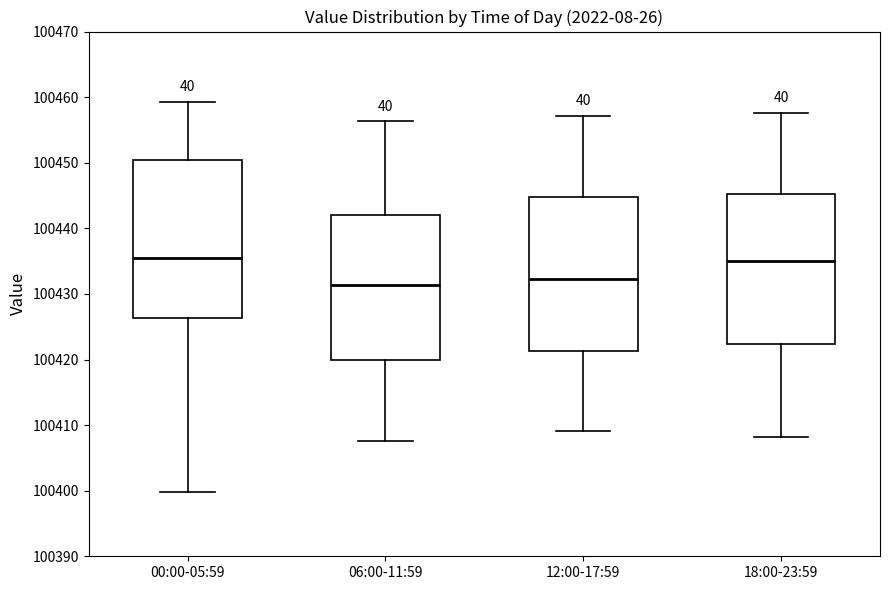

Where does the lower whisker of the box for 12:00-17:59 end on the y-axis? The values are not printed on the chart, so give them approximately, as read against the axis.

100409